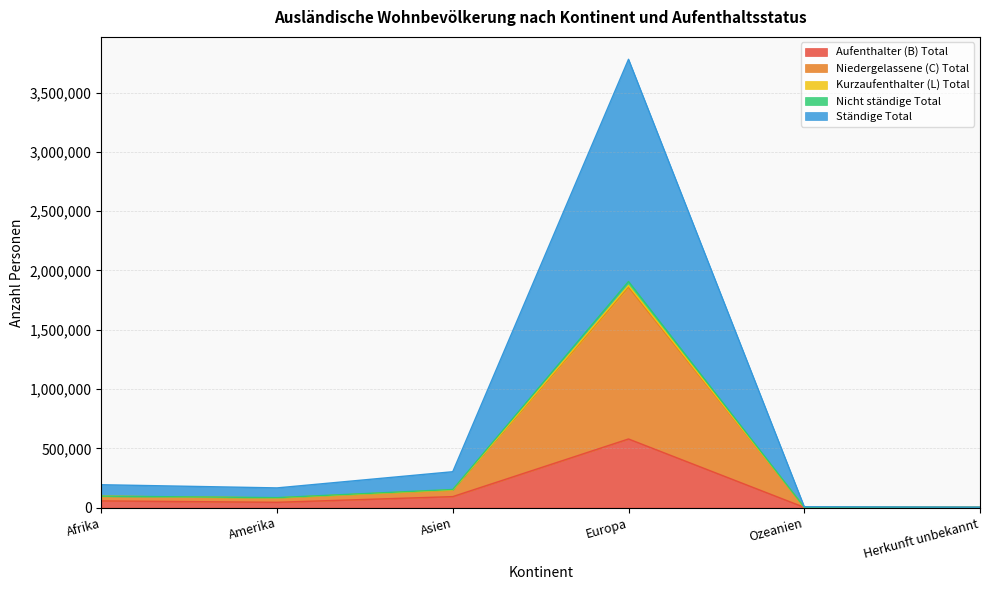

Does the chart have visible grid lines?

Yes